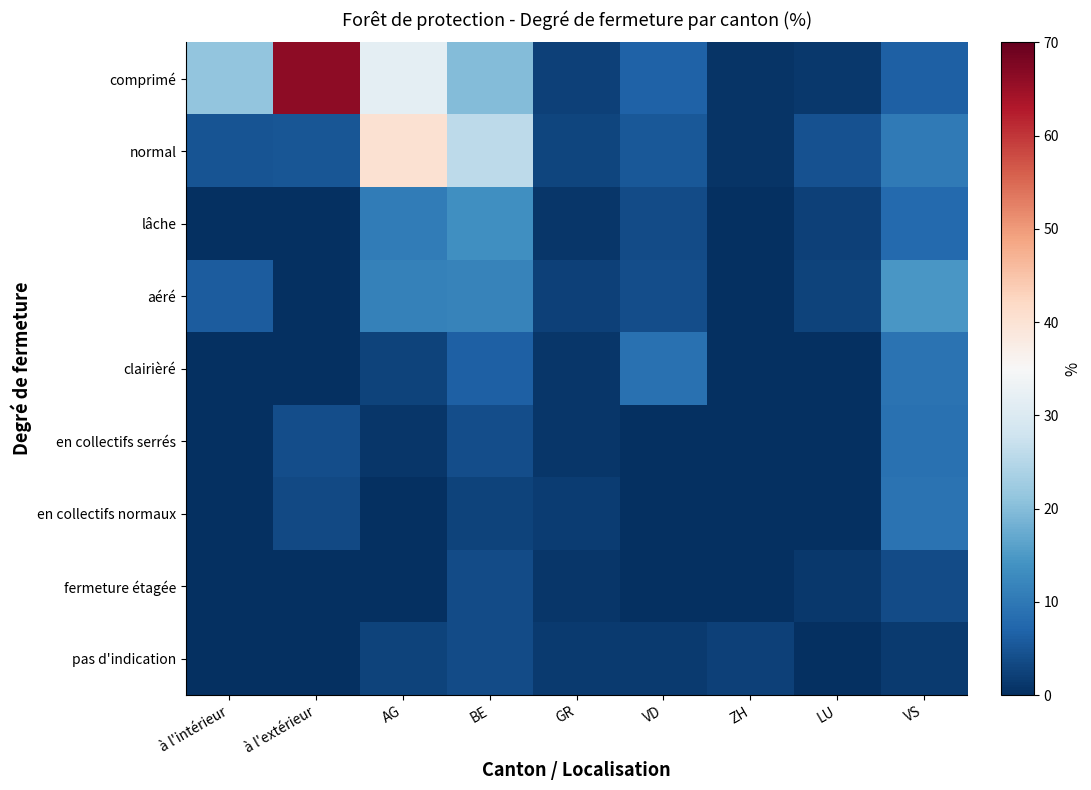

Between à l'intérieur and VS, which series saw the biggest shift?

comprimé